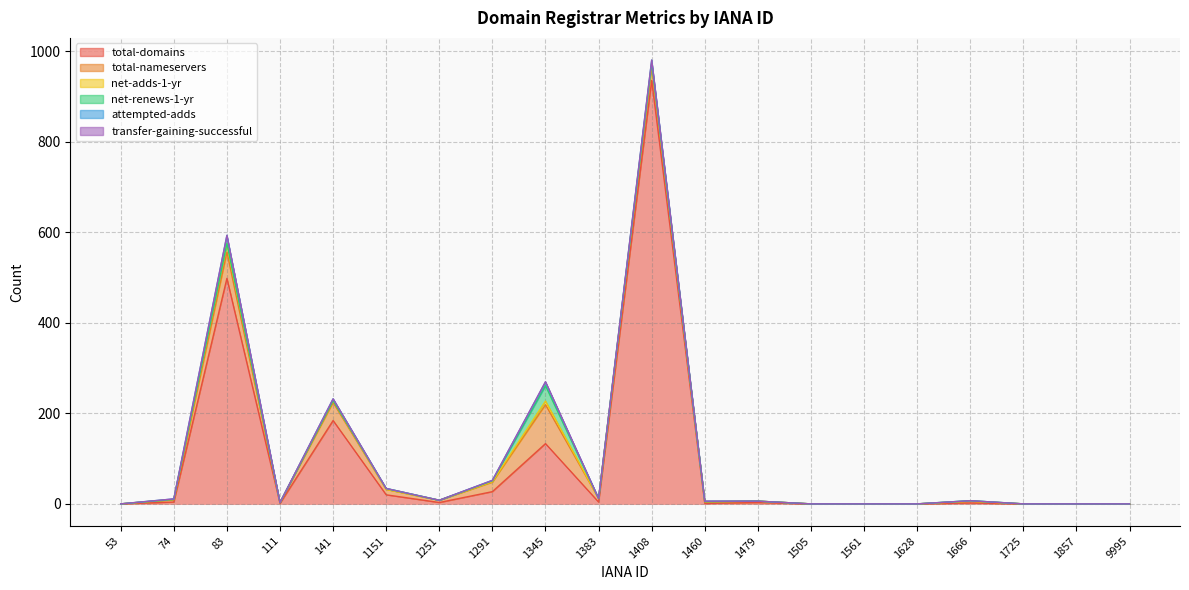

True or false: total-domains has a value of 335 at 1561.

False